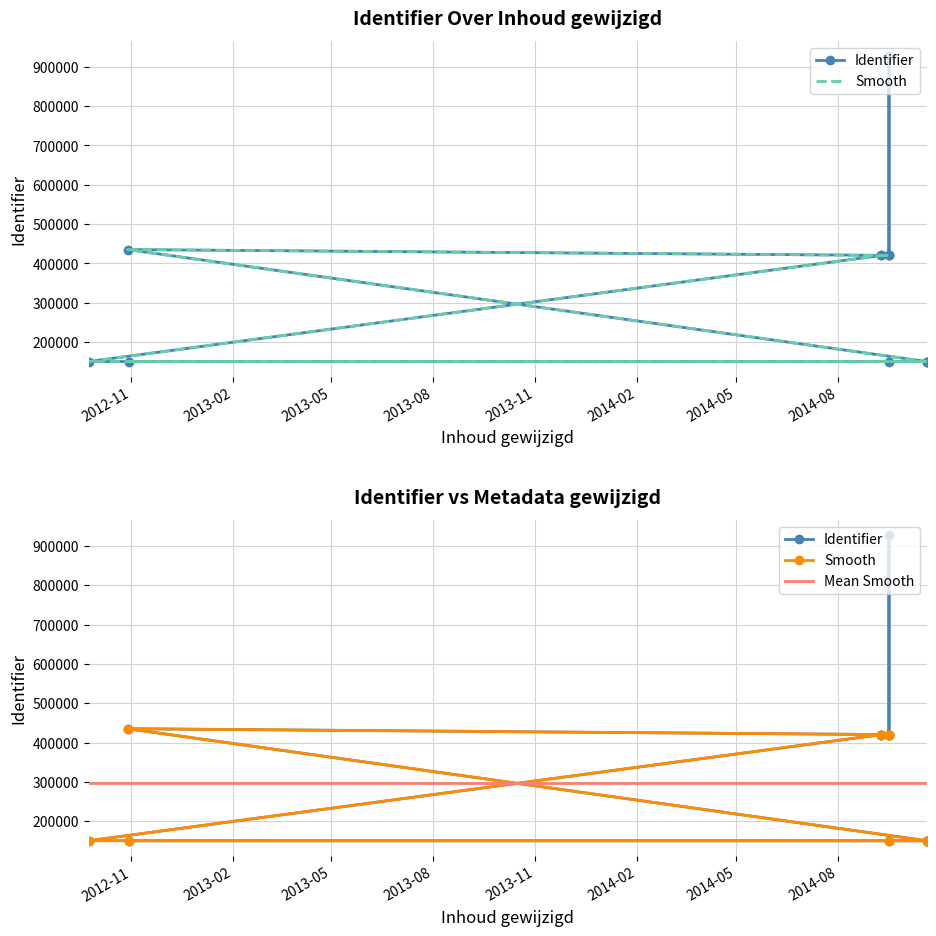

What is the change in value from 2014-09-09 to 2014-09-09?

+1